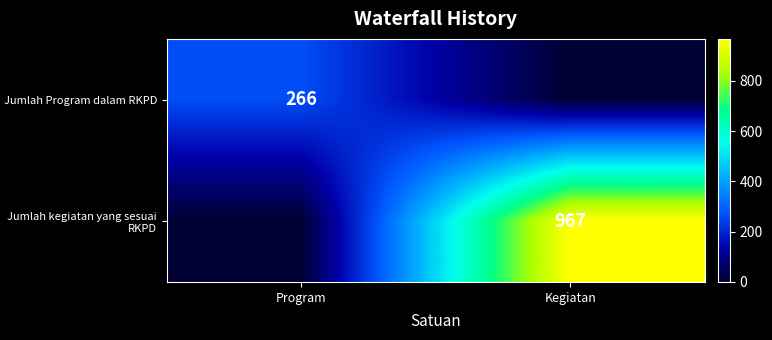

Is the value of Jumlah kegiatan yang sesuai RKPD at Kegiatan greater than the value of Jumlah Program dalam RKPD at Program?

Yes